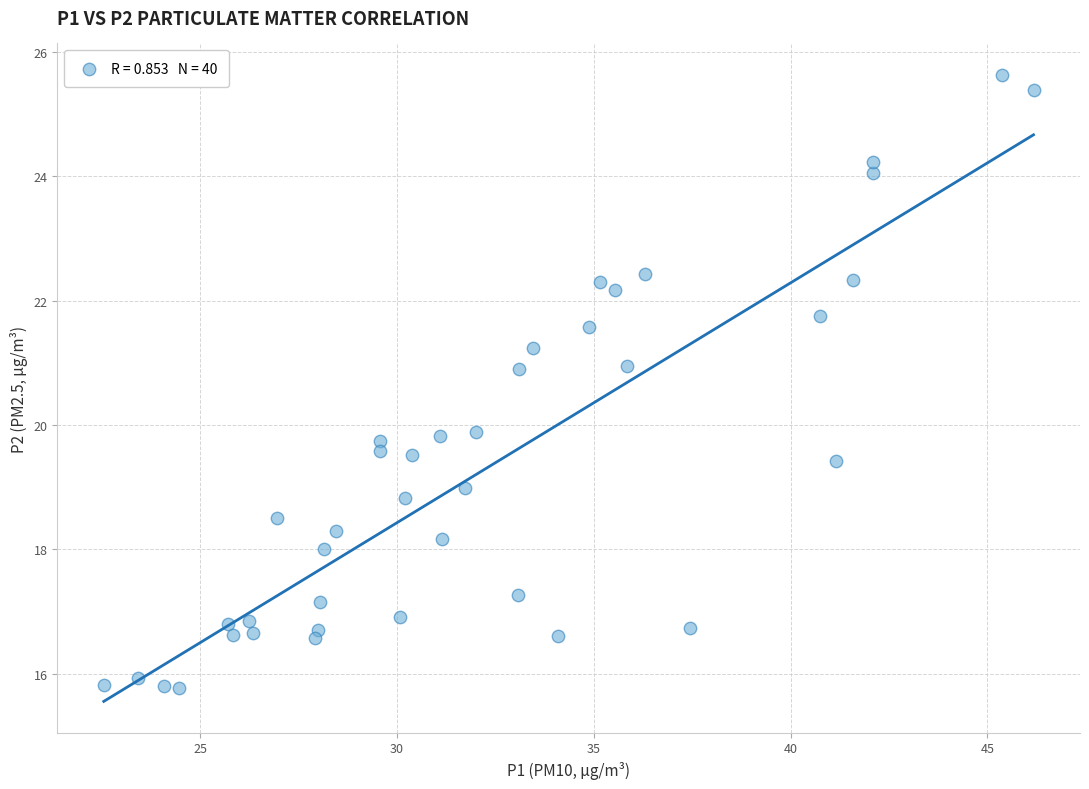

What is the range of Y values (max minus min)?

9.9